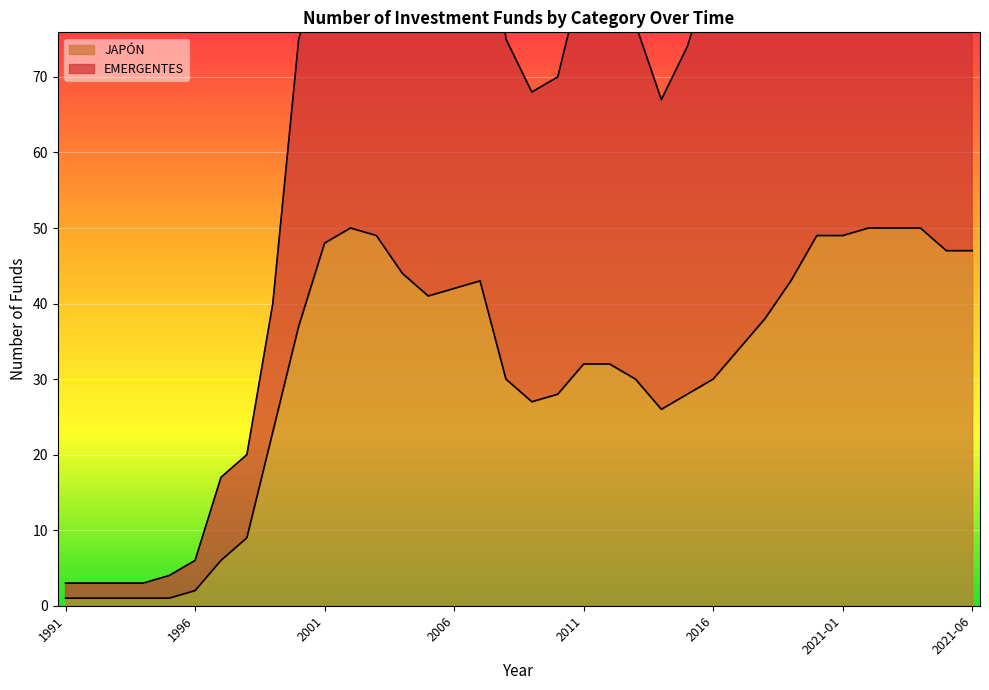

List the labels in order of value, largest first.

2002, 2021-02, 2021-03, 2021-04, 2003, 2020, 2021-01, 2001, 2021-05, 2021-06, 2004, 2007, 2019, 2006, 2005, 2018, 2000, 2017, 2011, 2012, 2008, 2013, 2016, 2010, 2015, 2009, 2014, 1999, 1998, 1997, 1996, 1991, 1992, 1993, 1994, 1995